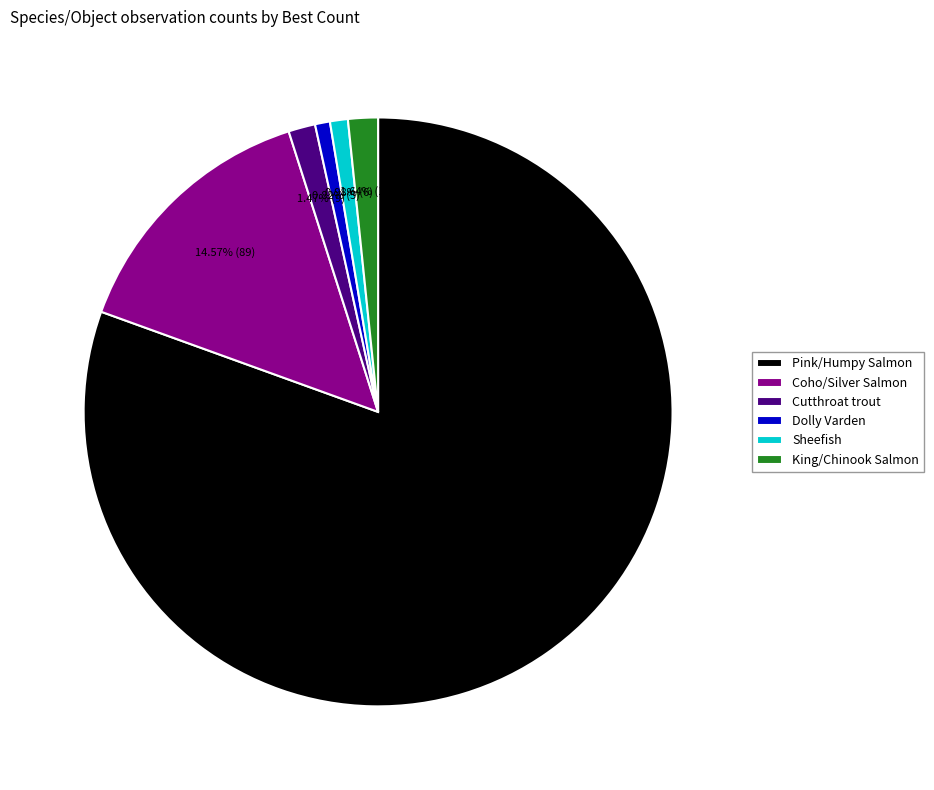

Which category has the biggest portion of the pie?

Pink/Humpy Salmon